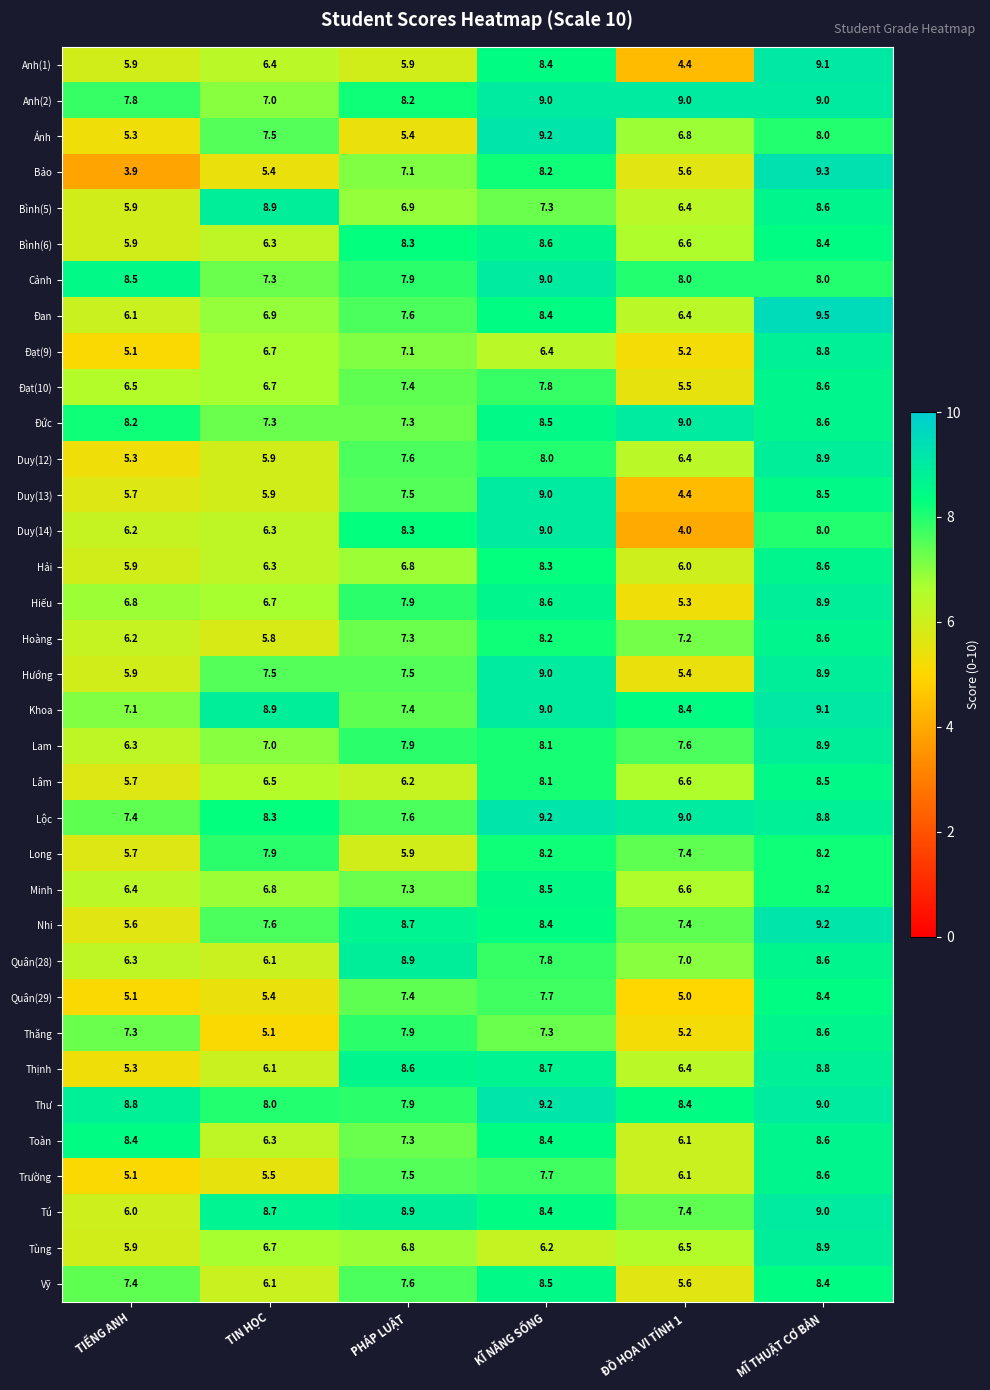

At which label does Đạt(9) first exceed 6?

TIN HỌC